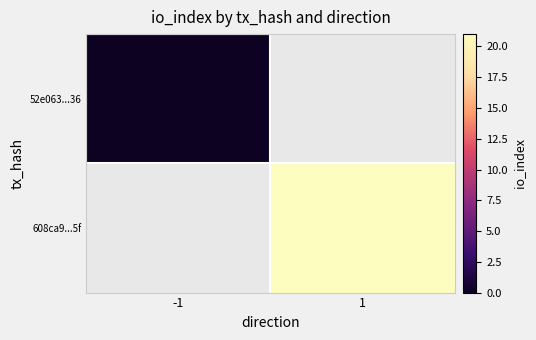

What is the greatest value displayed?

21.0